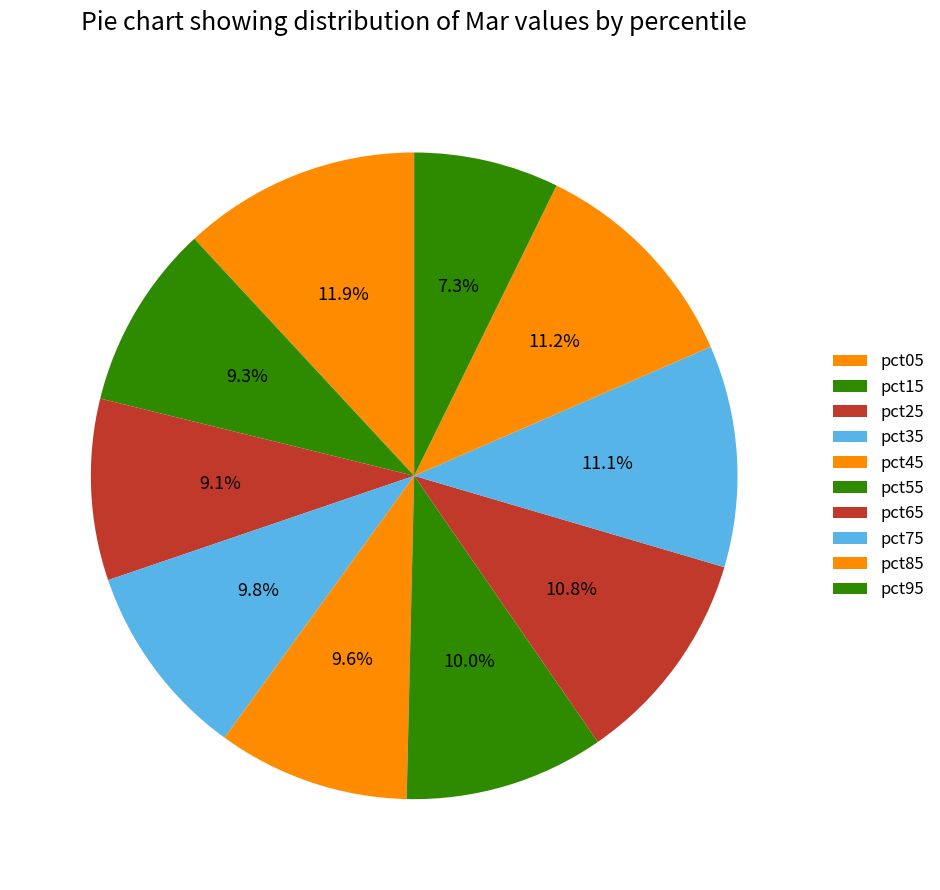

Count the number of slices in the pie.

10